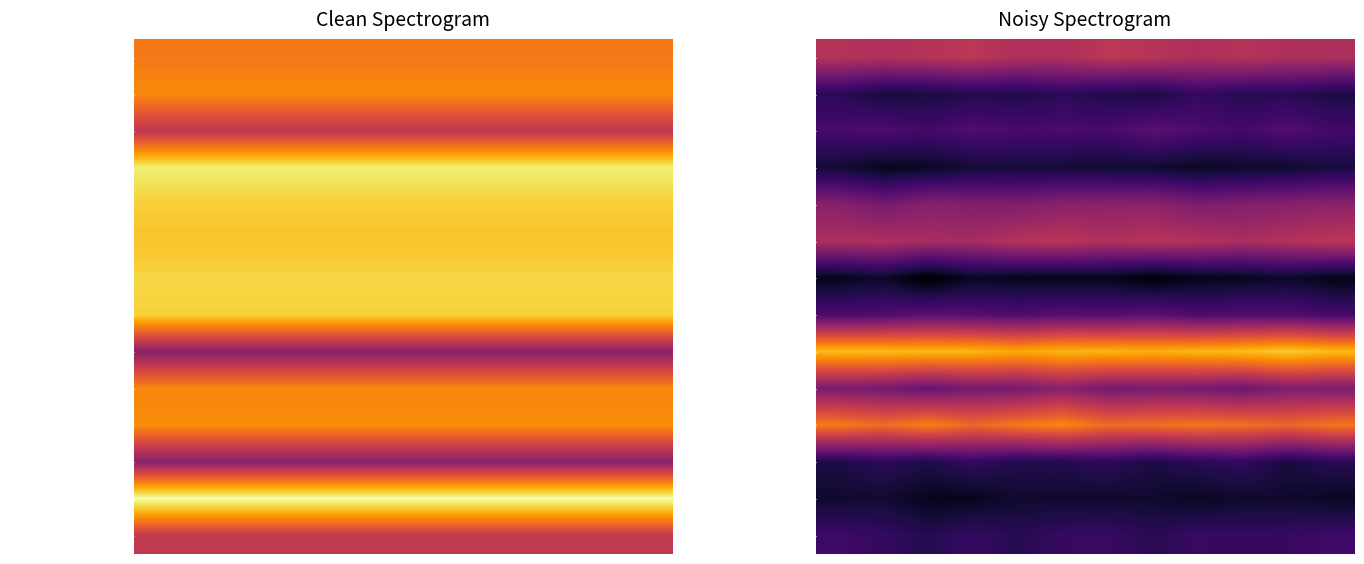

What is the difference between the maximum and minimum values in the Alarm Triangle series?

0.3